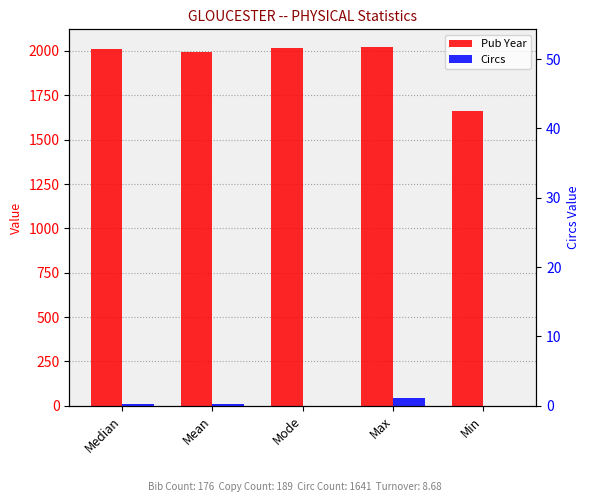

What is the difference between the maximum and minimum values in the Circs series?

41